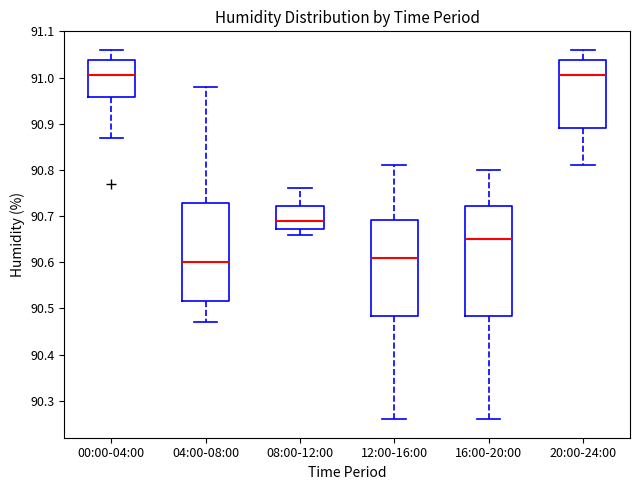

Where does the upper whisker of the box for 20:00-24:00 end on the y-axis? The values are not printed on the chart, so give them approximately, as read against the axis.

91.06